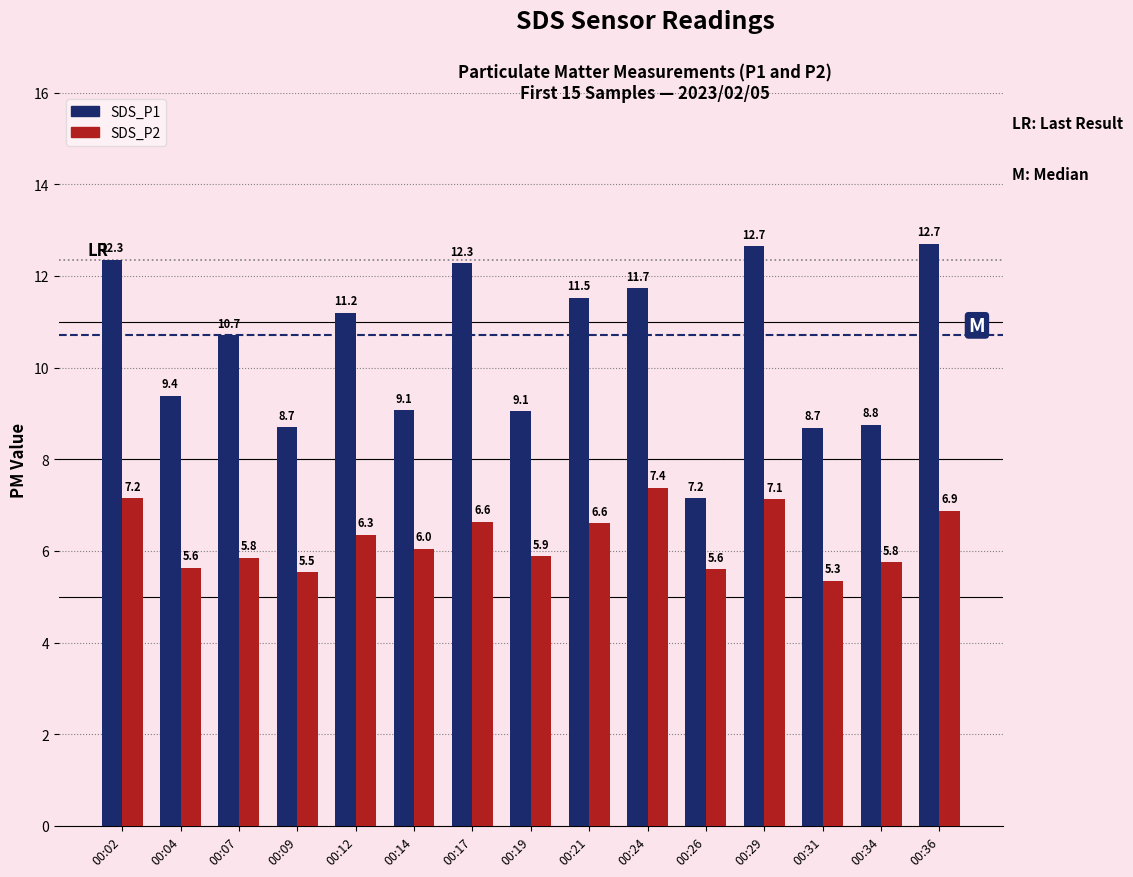

Between 00:14 and 00:34, which series saw the biggest shift?

SDS_P1